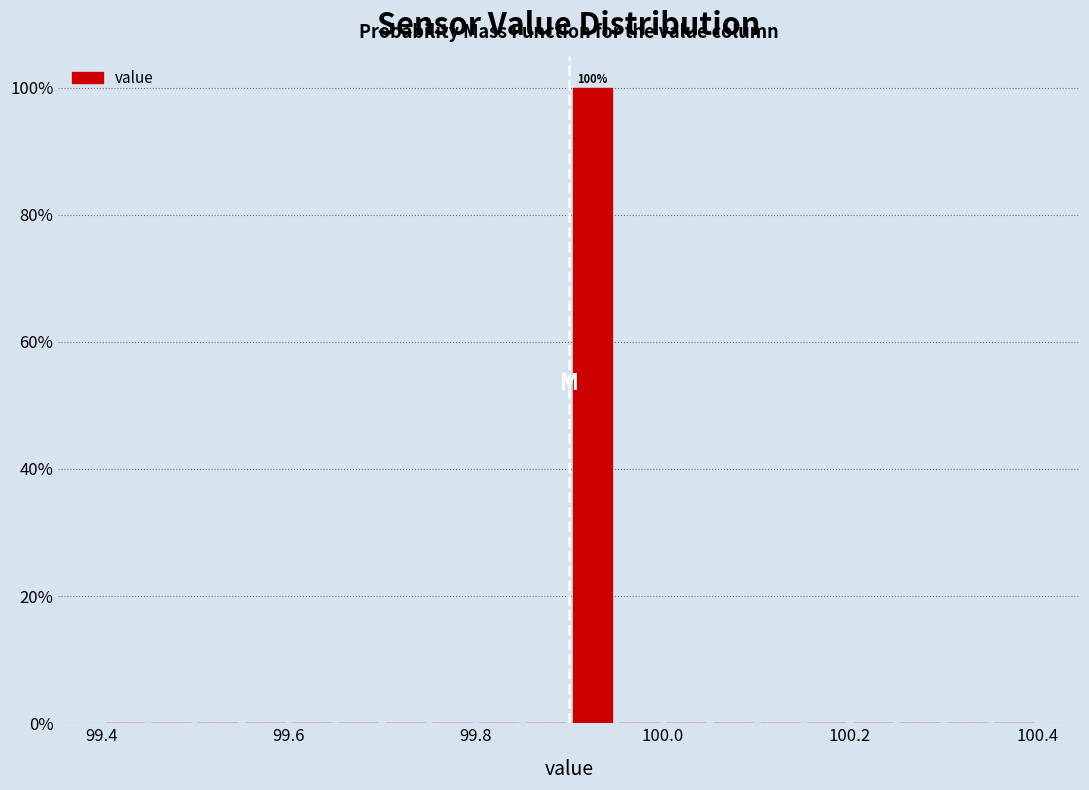

Read against the x-axis, roughly where is the centre of the tallest bar?

99.92